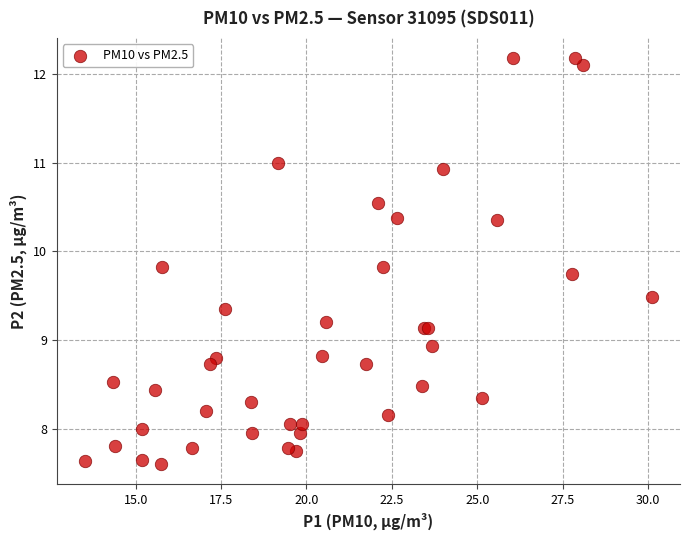

What Y value in the scatter plot is closest to 9?

8.9